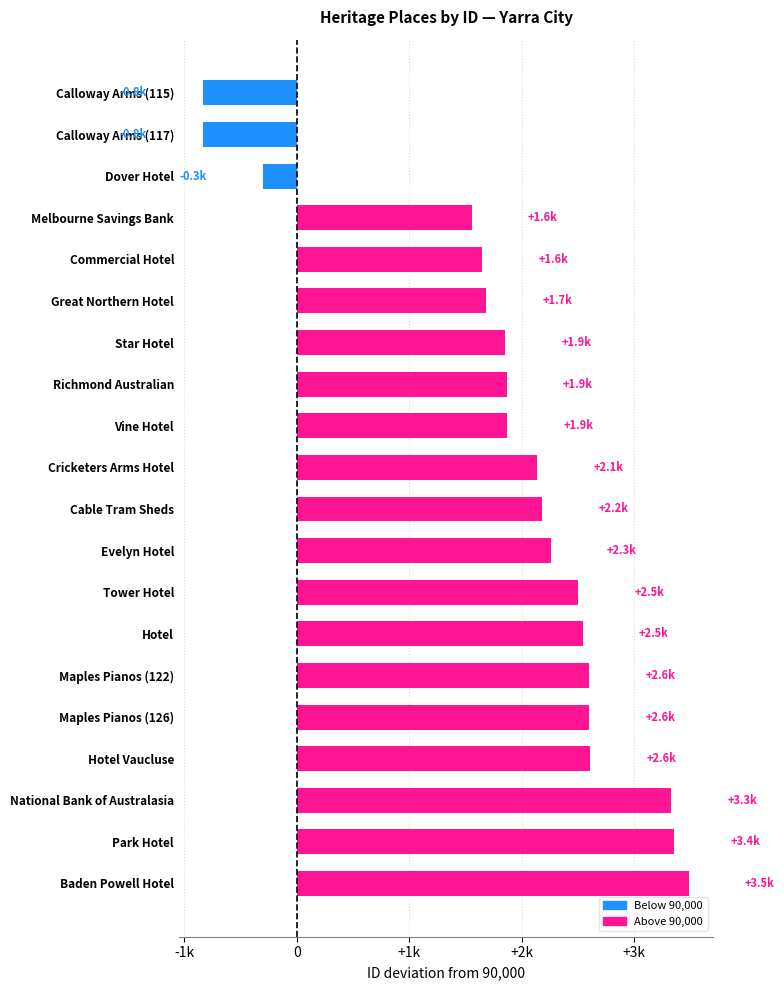

Where is the data nearest to the value 1327?

Melbourne Savings Bank